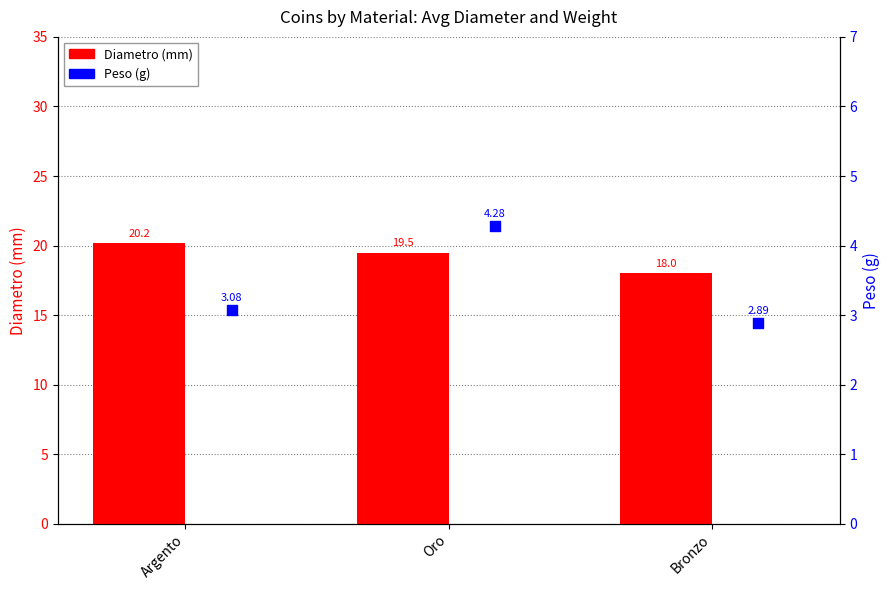

Which series has the largest Y range (max minus min)?

Diametro